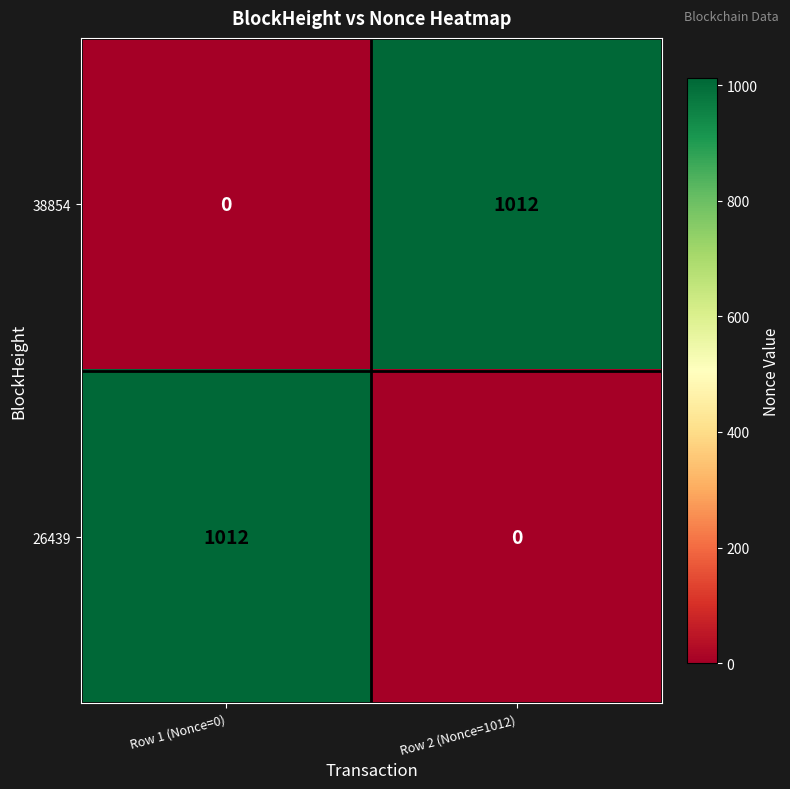

Where is 38854 nearest to the value 506?

Row 1 (Nonce=0)